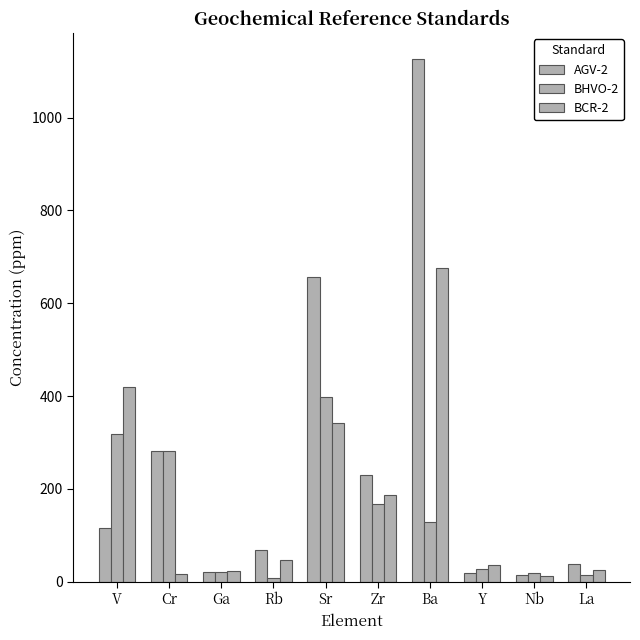

How many distinct data groups are displayed?

3